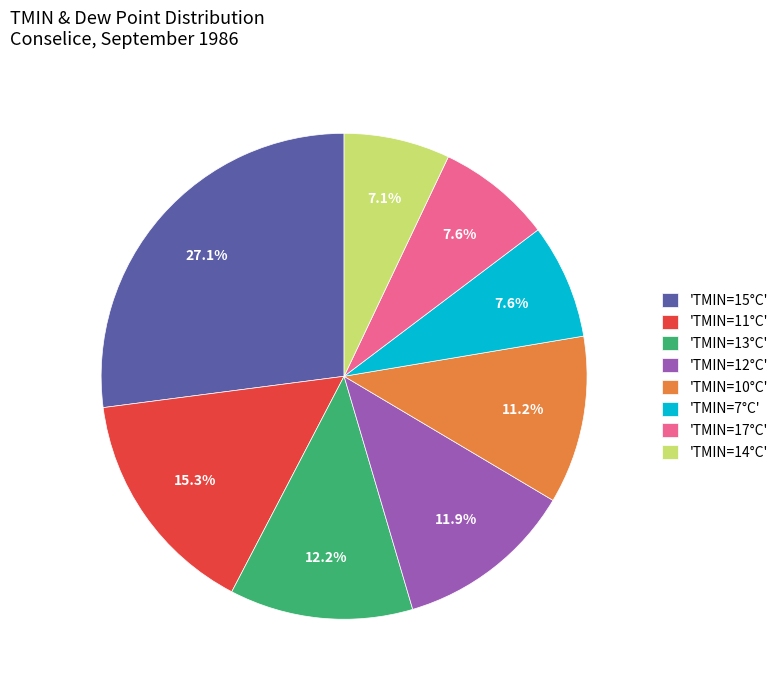

Count the number of slices in the pie.

8